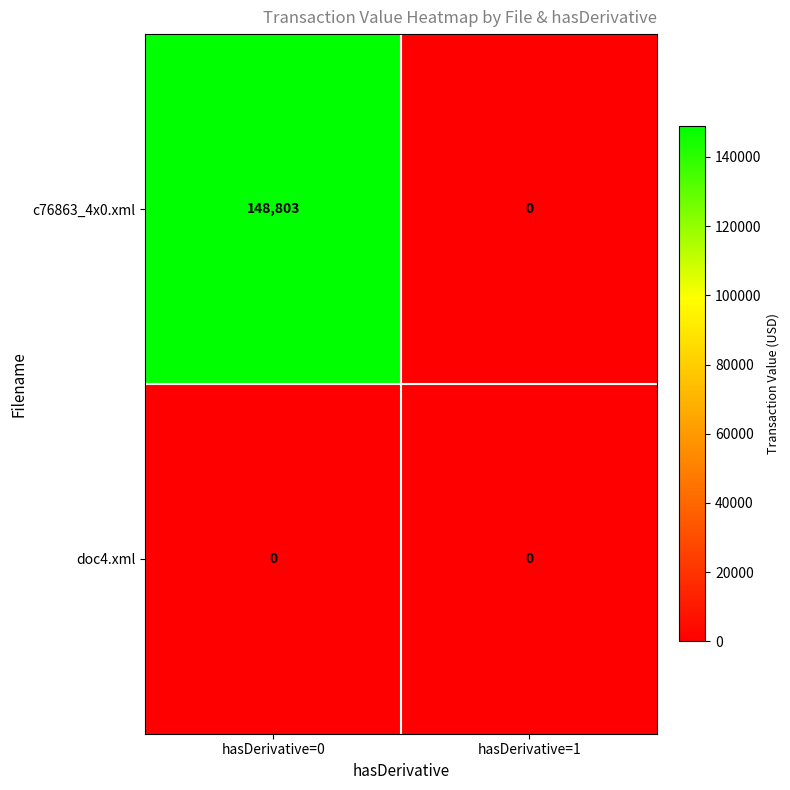

At how many categories does at least one series exceed 35763?

1